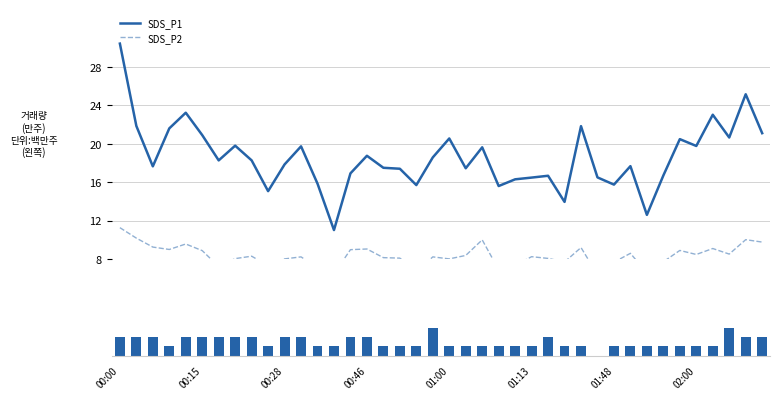

How many data points in SDS_P2 are less than 8?

12